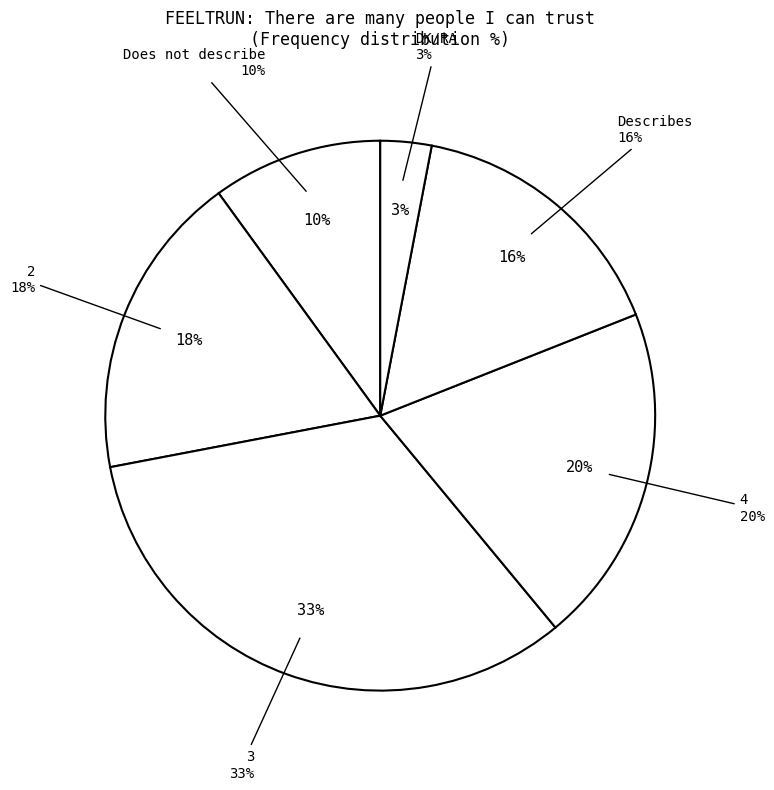

Rank the categories by value from lowest to highest.

DK/RA, Does not describe, Describes, 2, 4, 3